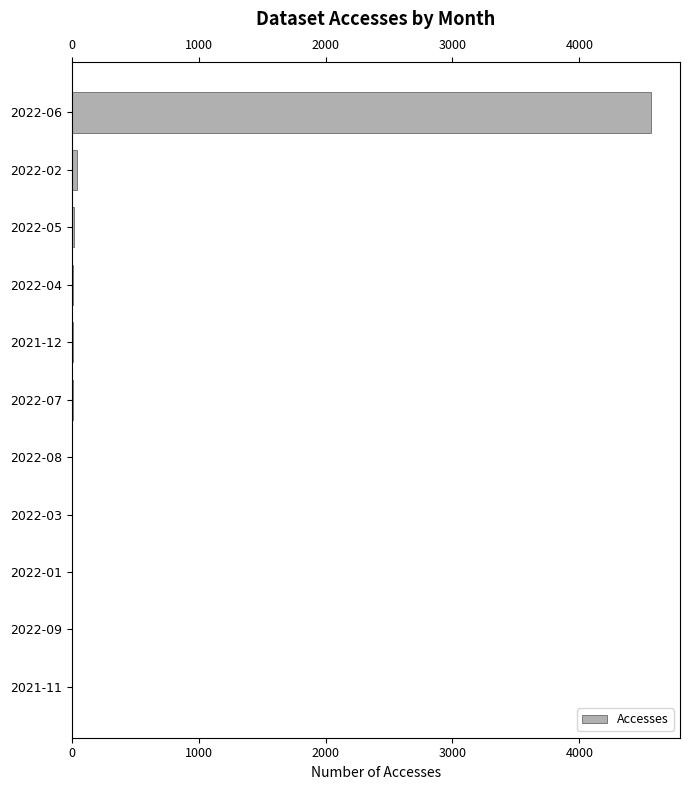

Count the number of values greater than 6.

5